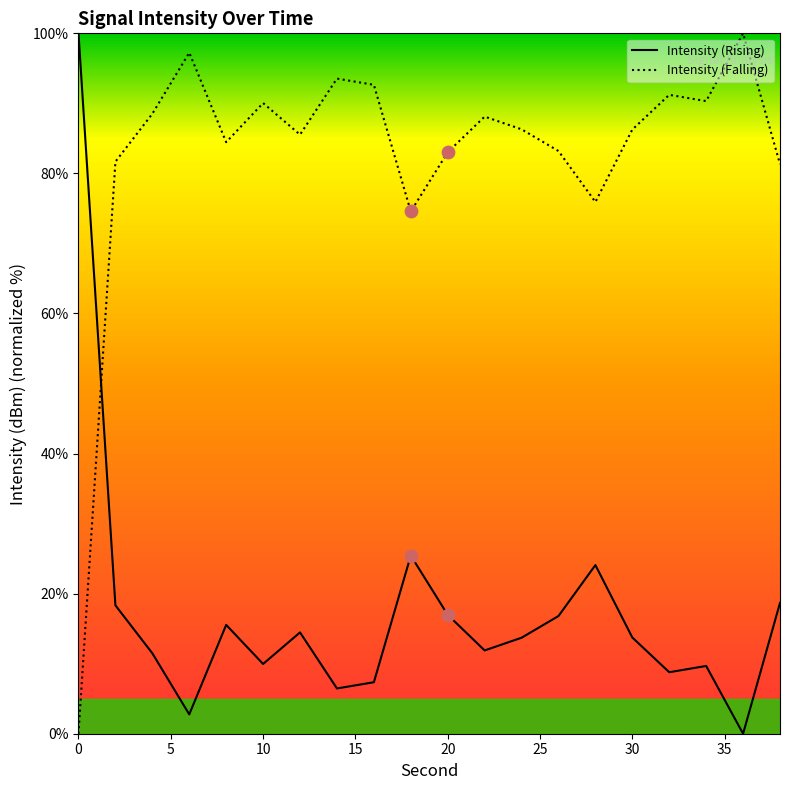

What is the ratio of the value at 28 to the value at 10?

0.8